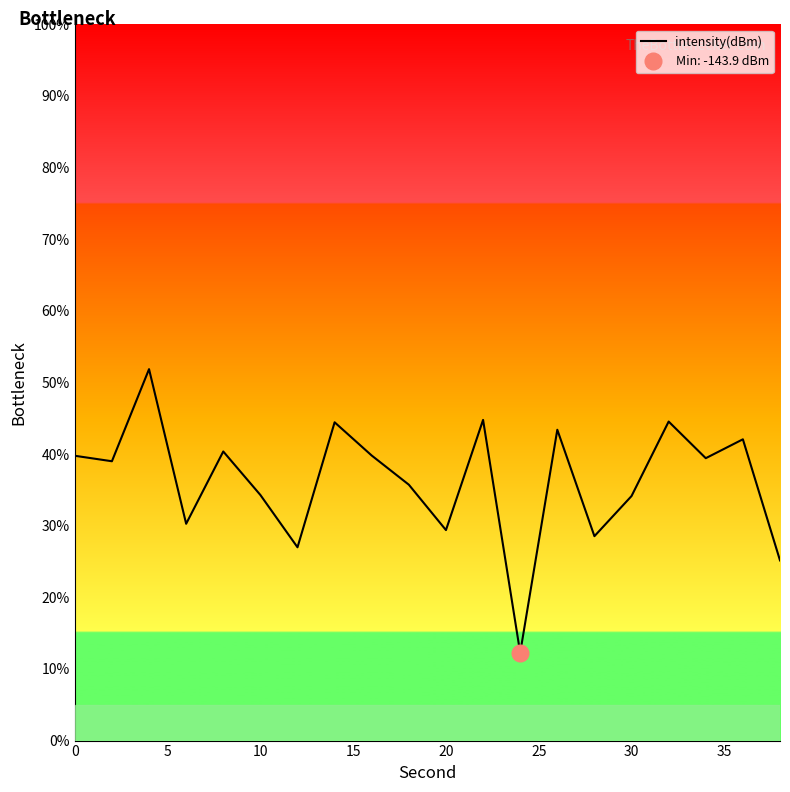

What is the highest value of the intensity(dBm) series?

51.9